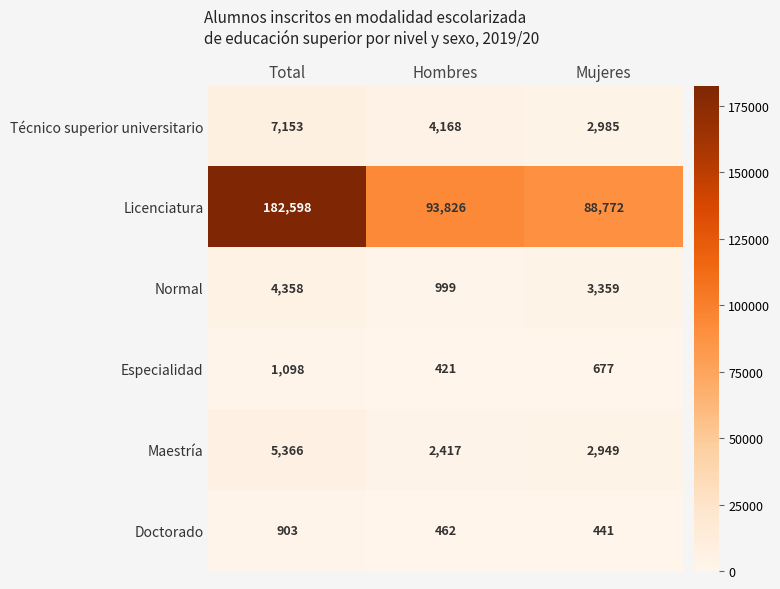

Which series changed the most between Total and Mujeres?

Licenciatura